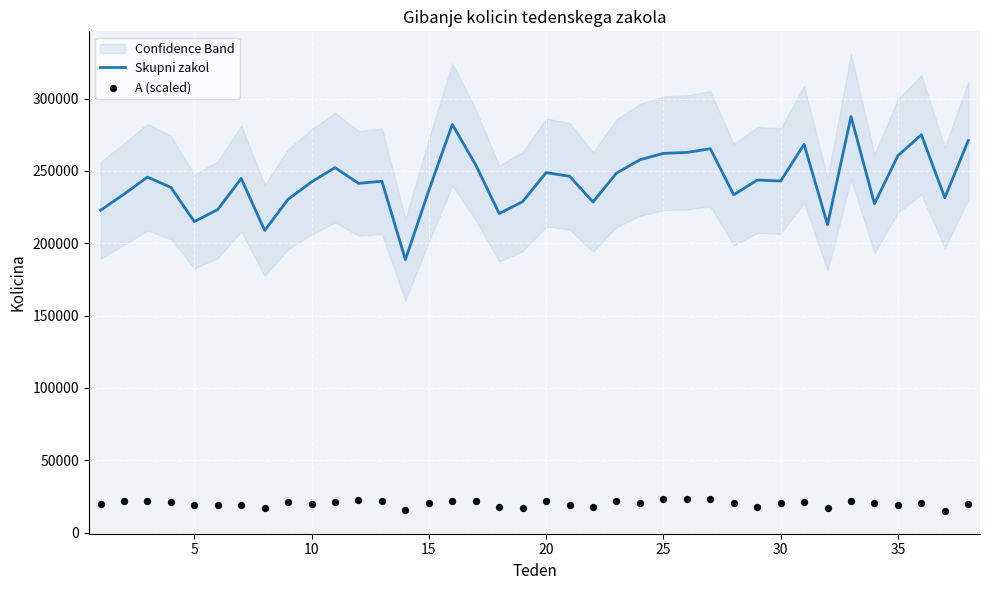

Is the value of A (scaled) at 12 greater than the value of Skupni zakol at 5?

No